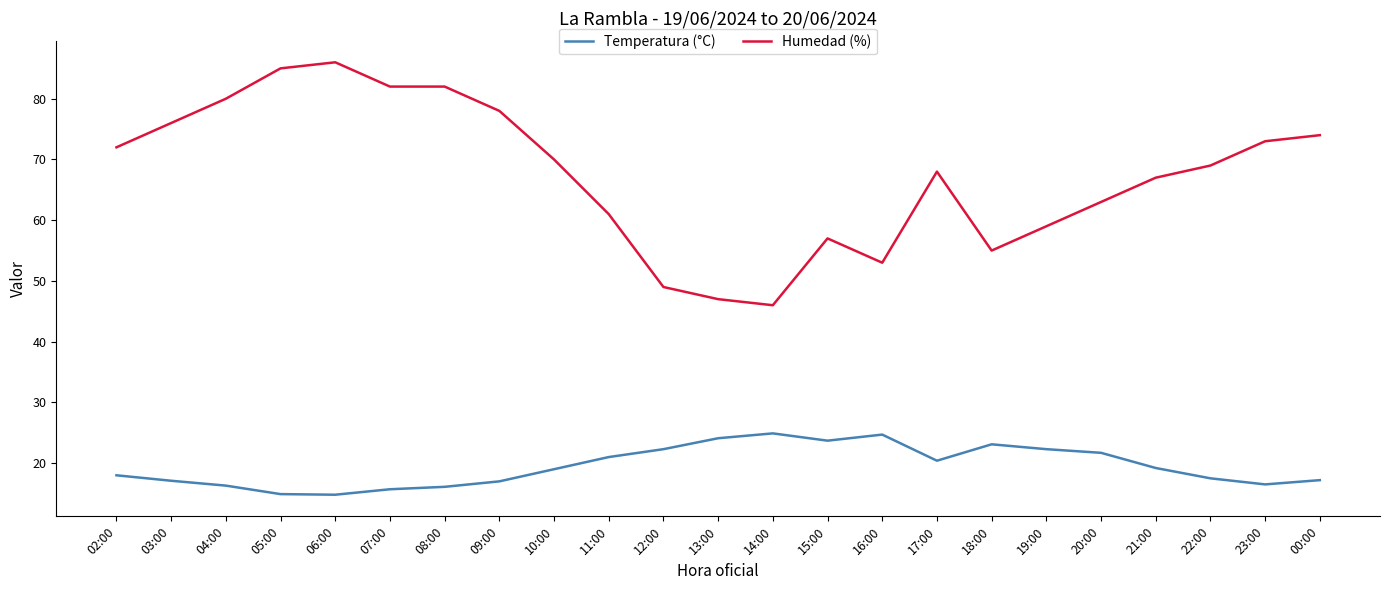

What are all the series names shown in the legend?

Temperatura (°C), Humedad (%)